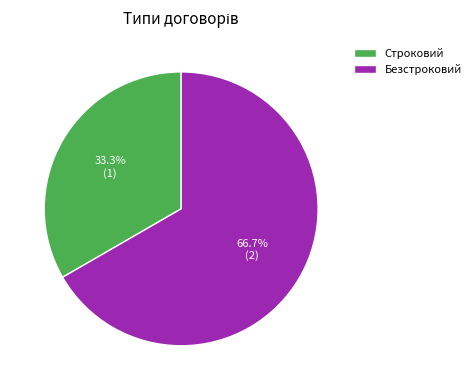

True or false: Безстроковий accounts for 80% of the total.

False